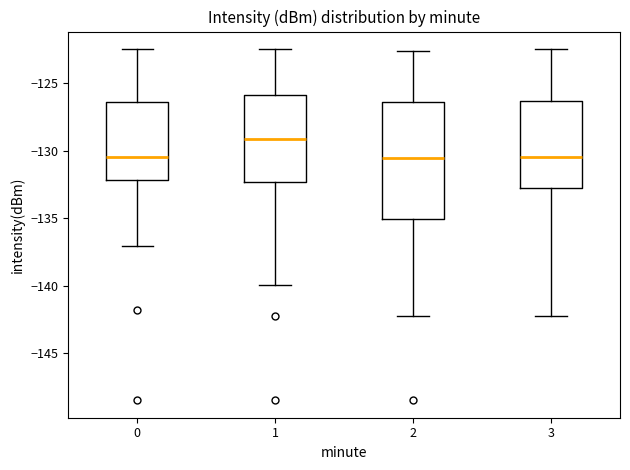

Which box's median line is the highest?

1